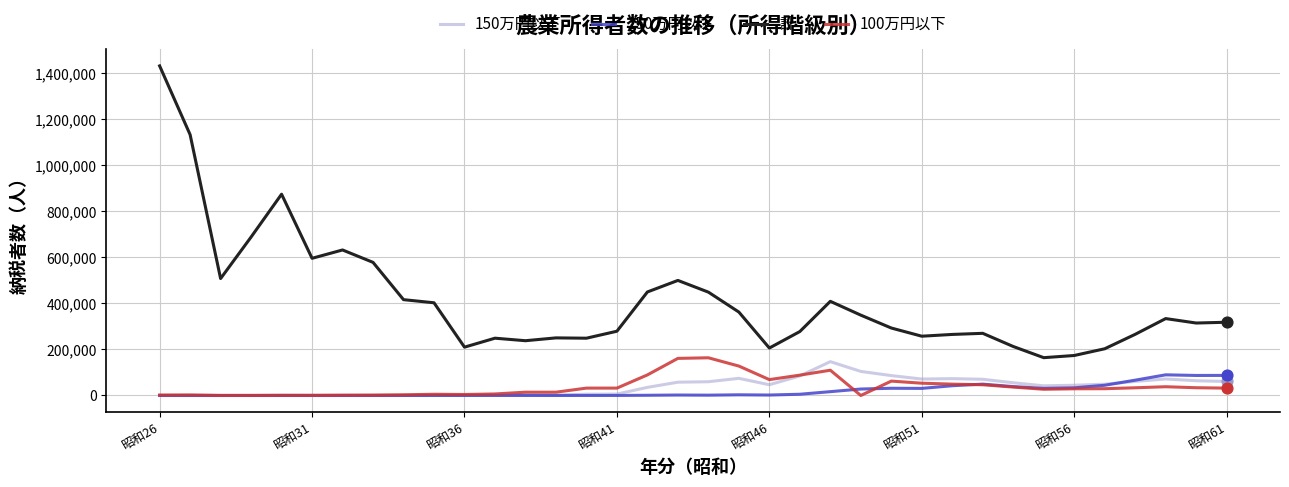

At how many categories does at least one series exceed 1117096?

2